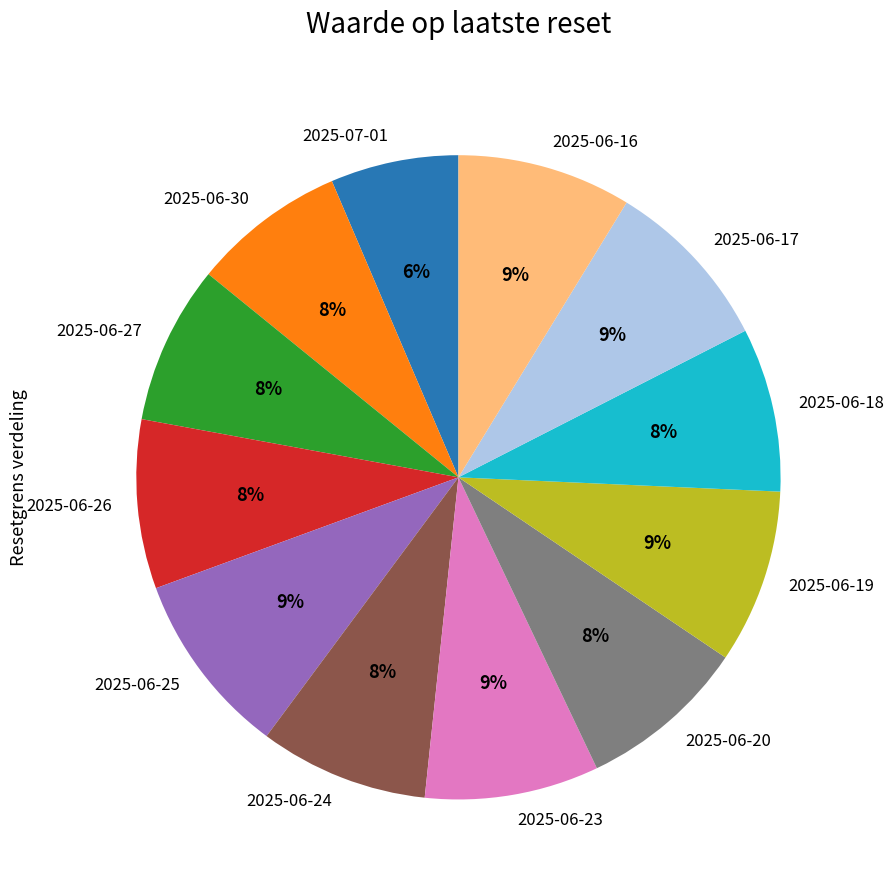

Is there any slice that represents more than half of the pie?

No